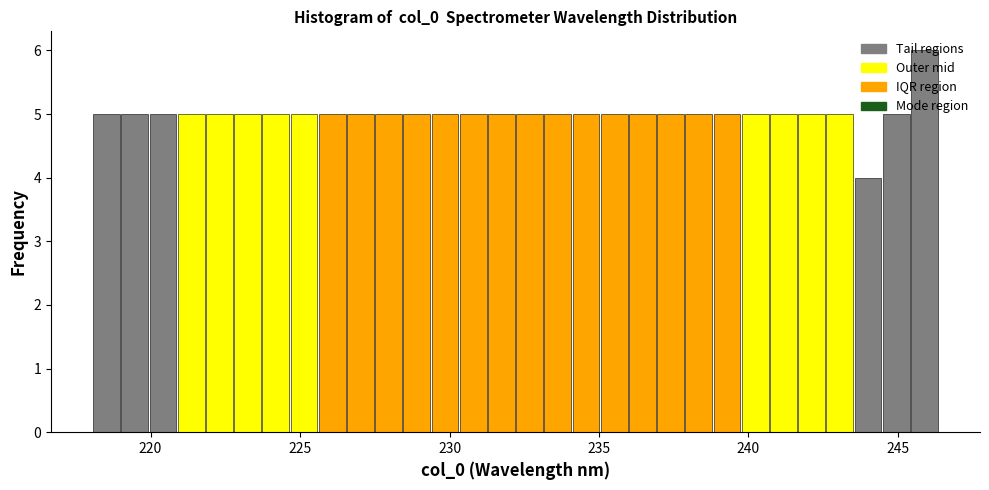

Read against the x-axis, roughly where is the centre of the tallest bar?

246.0